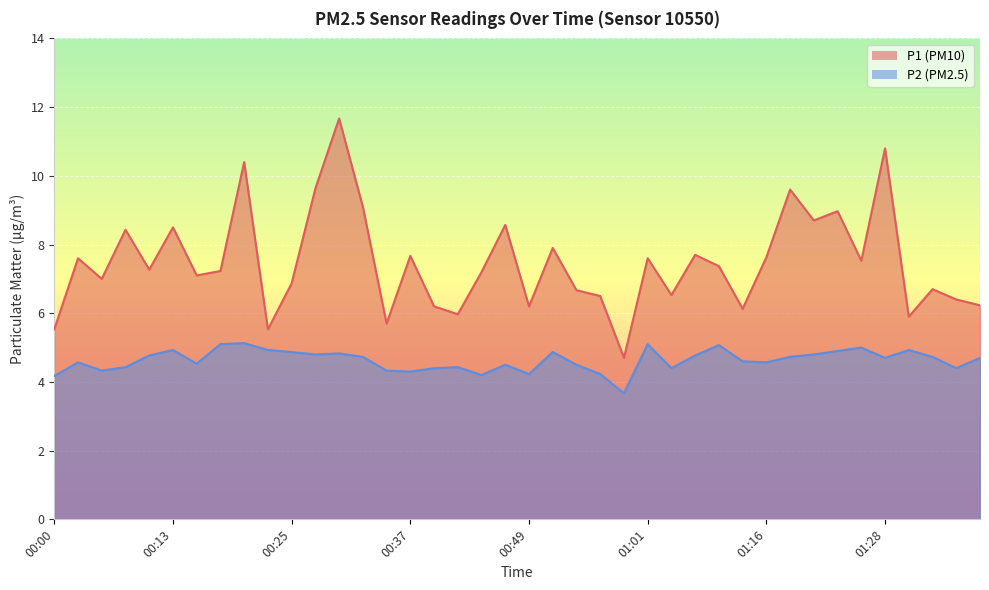

What is the difference between the P2 values at 00:13 and 00:17?

0.2